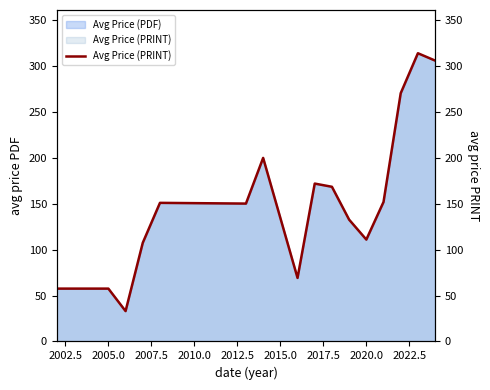

What position from the left is 2010.0?

5